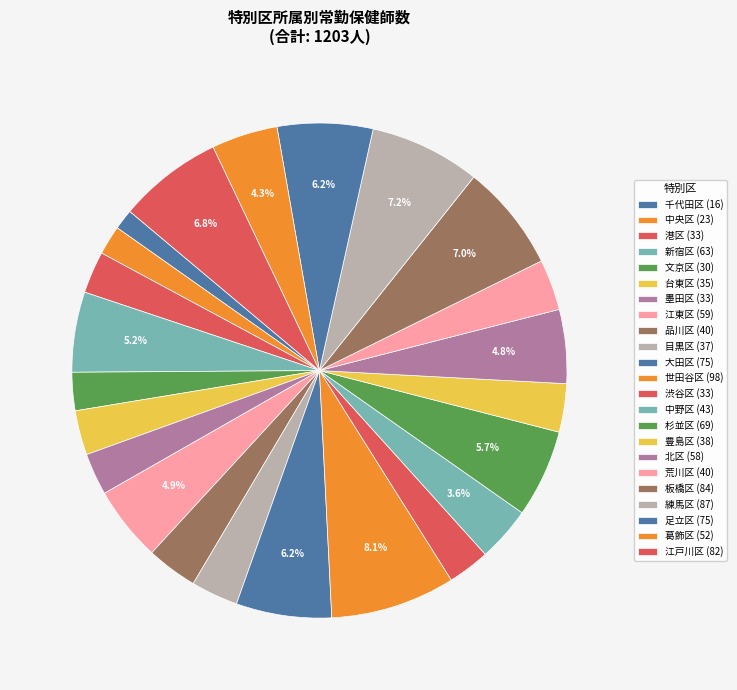

What percentage is the 台東区 slice, to the nearest percent?

3%